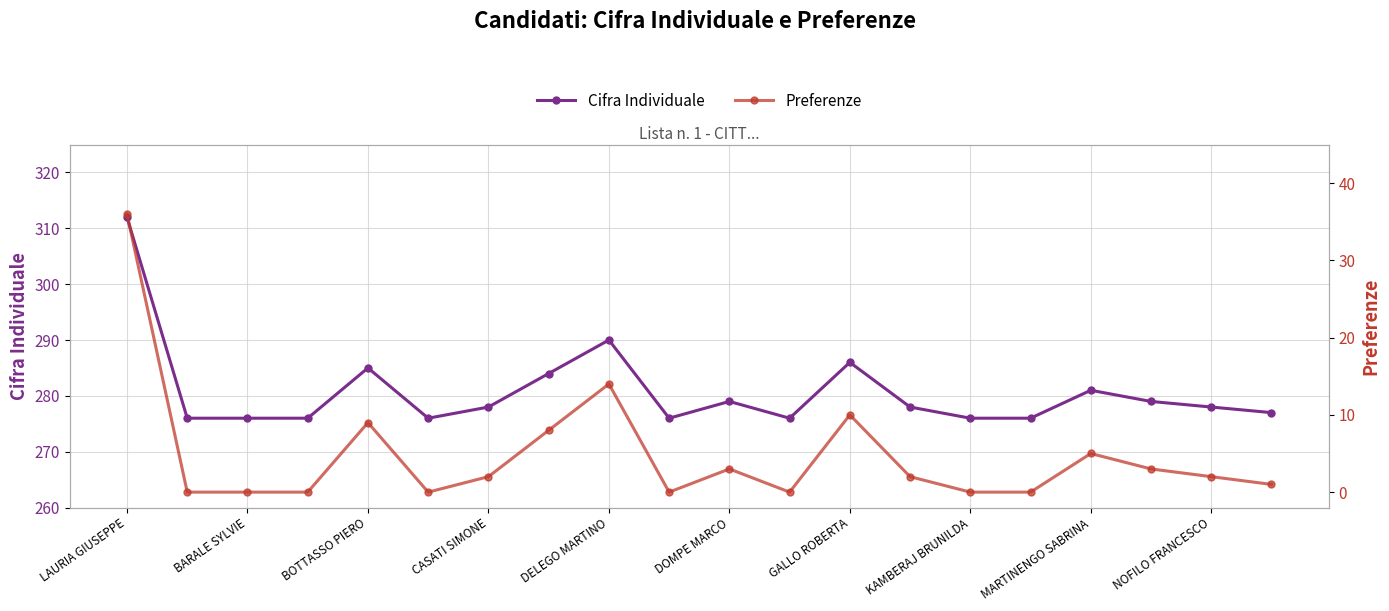

True or false: Cifra Individuale has more than 1 points higher than both neighbors.

True